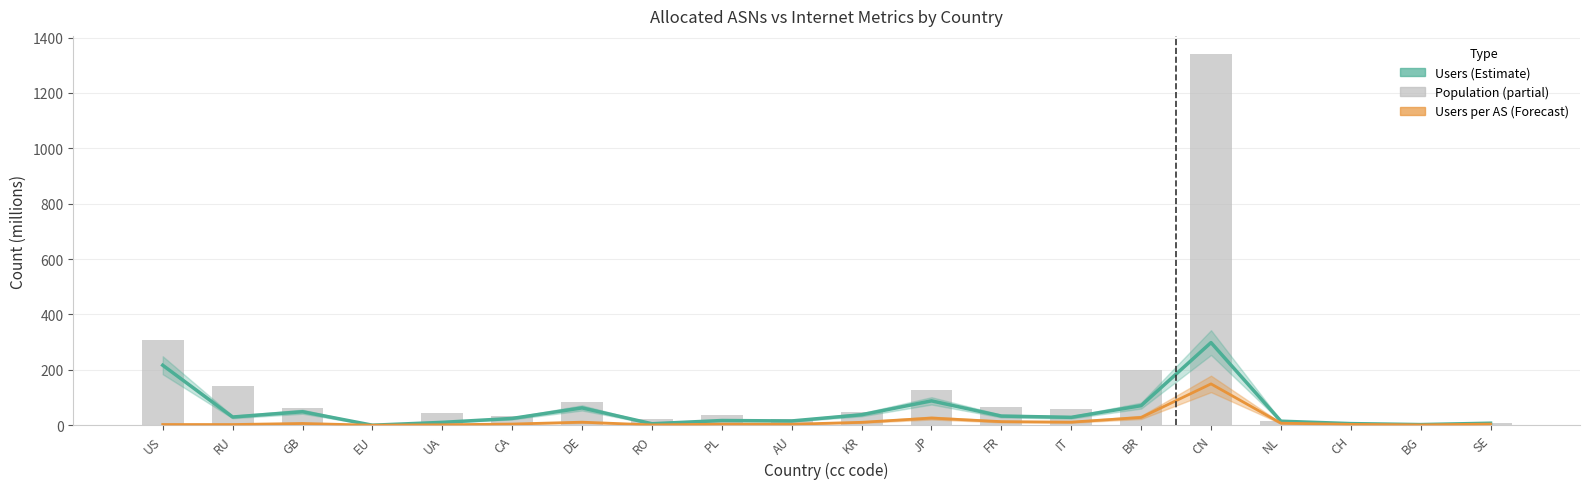

Approximately how many times larger is the value at UA compared to BR?

0.2